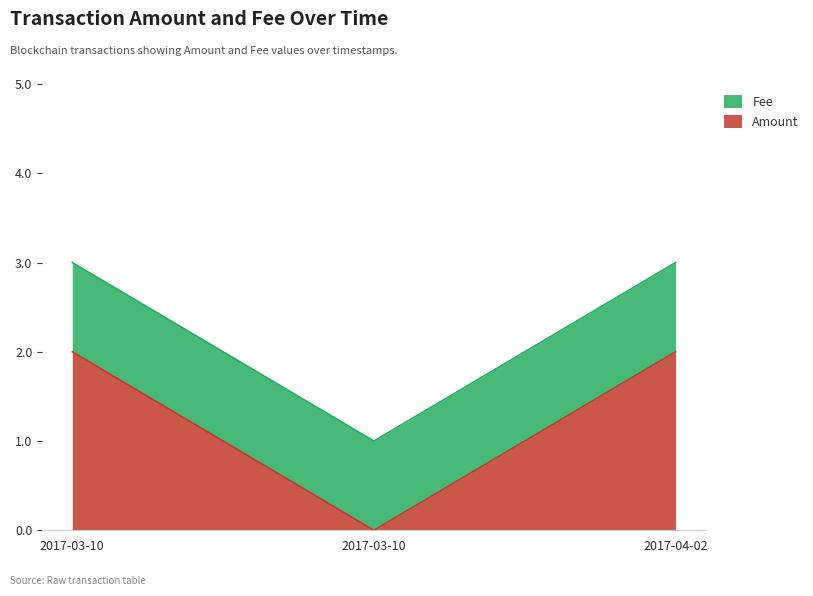

What are all the series names shown in the legend?

Fee, Amount